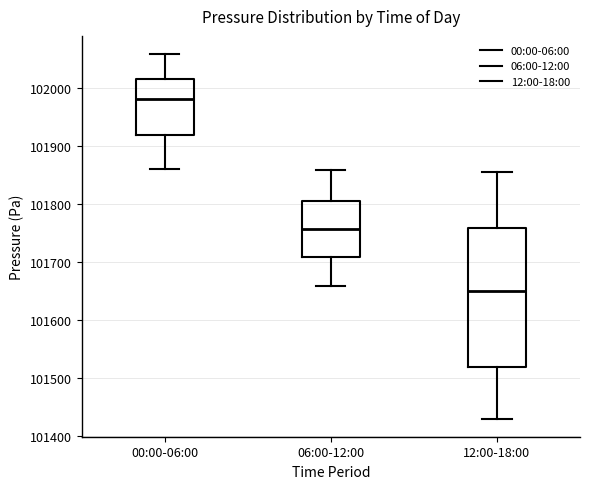

Which box is the tallest, from its lower edge to its upper edge?

12:00-18:00